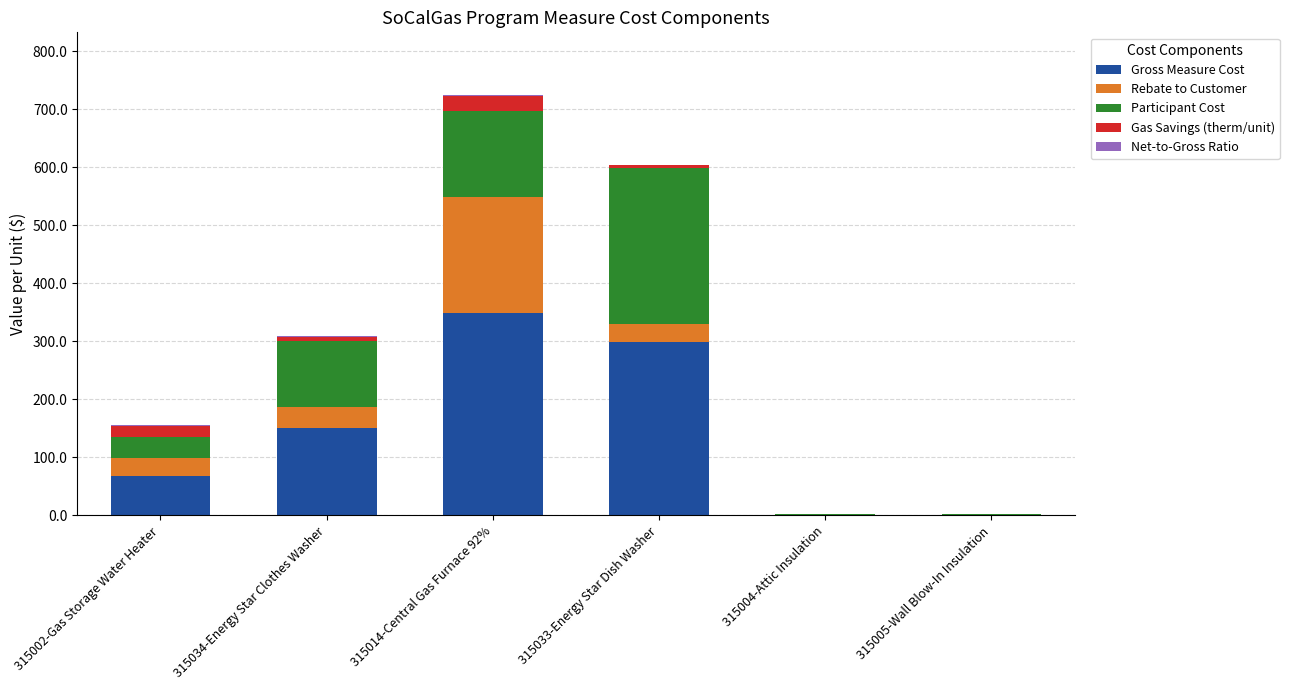

What is the maximum value for Gross Measure Cost?

348.5